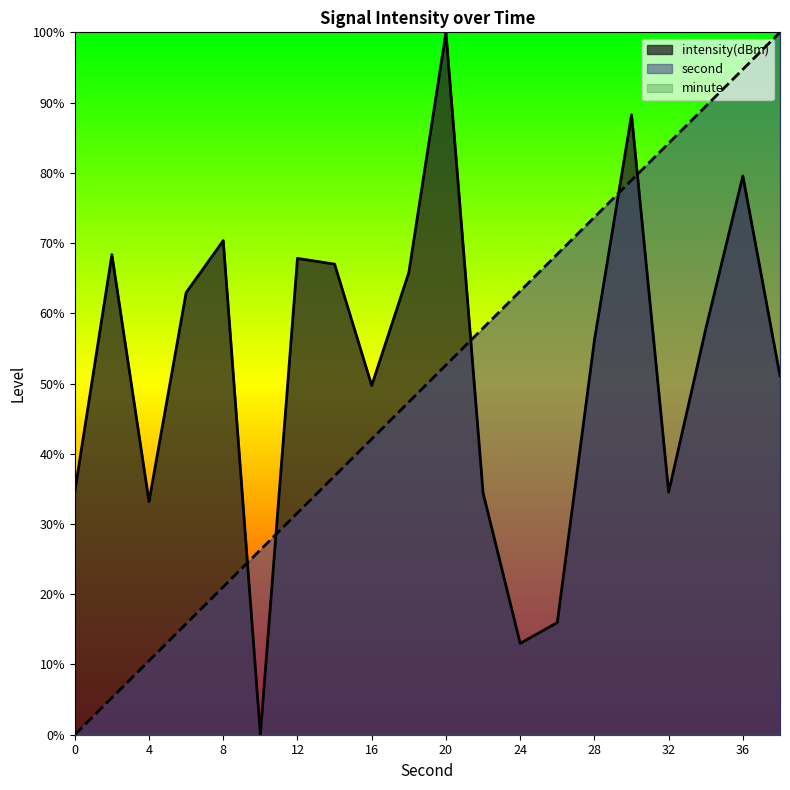

At which category is the sum across all series the highest?

36